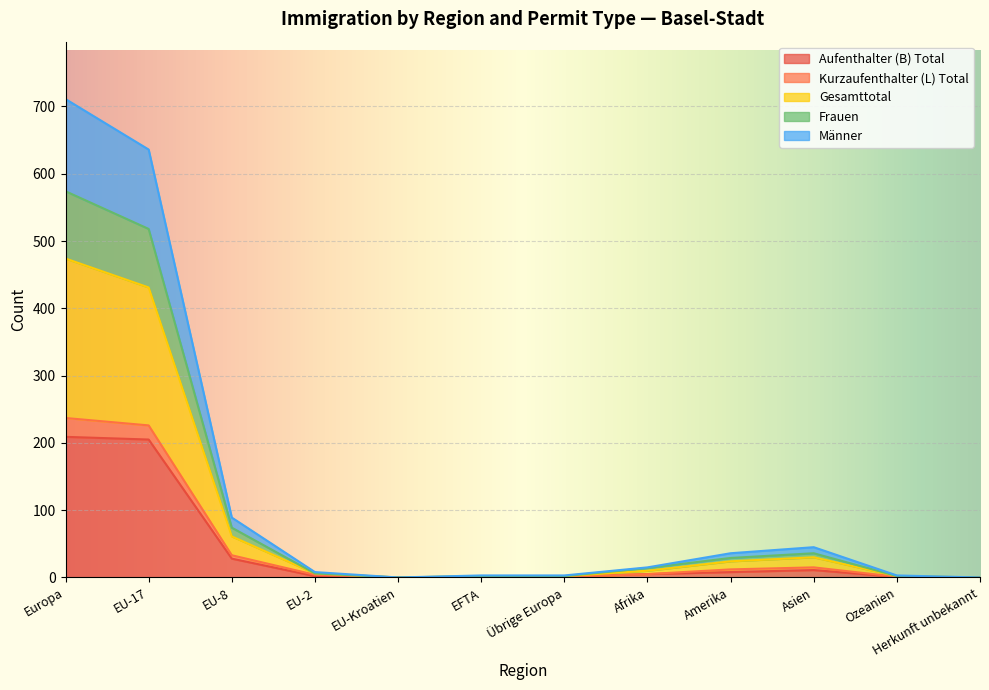

What value does the Männer series have at Amerika?

12